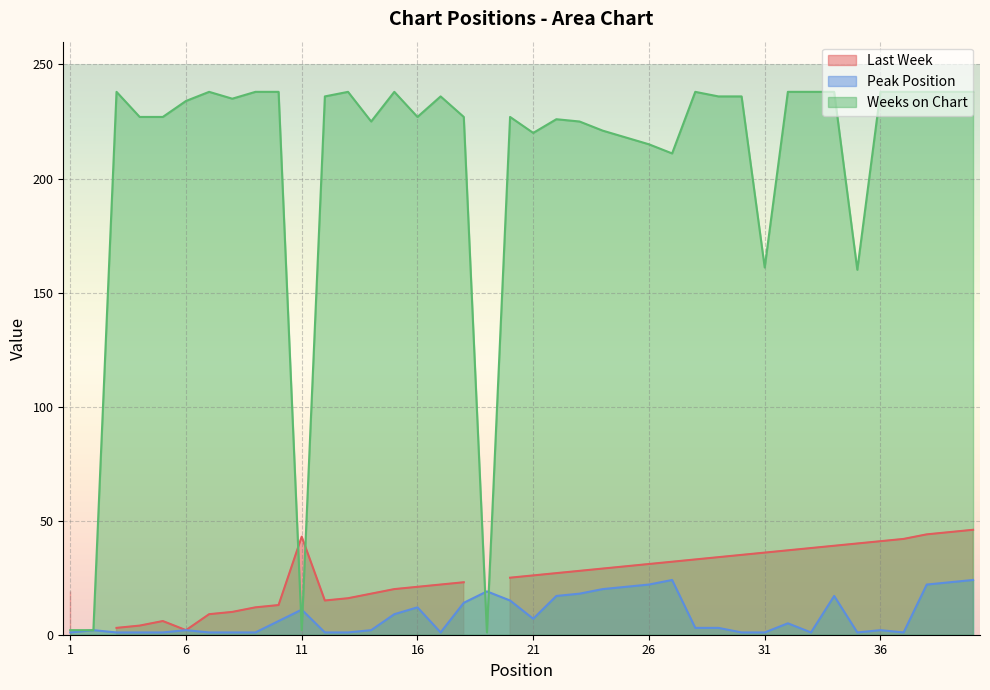

True or false: Weeks on Chart has a value of 164 at 10.

False